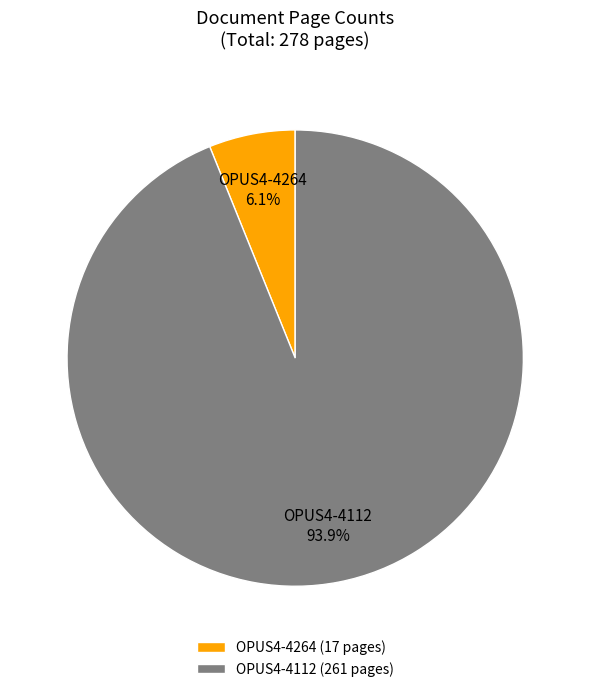

Which slice is the smallest?

OPUS4-4264